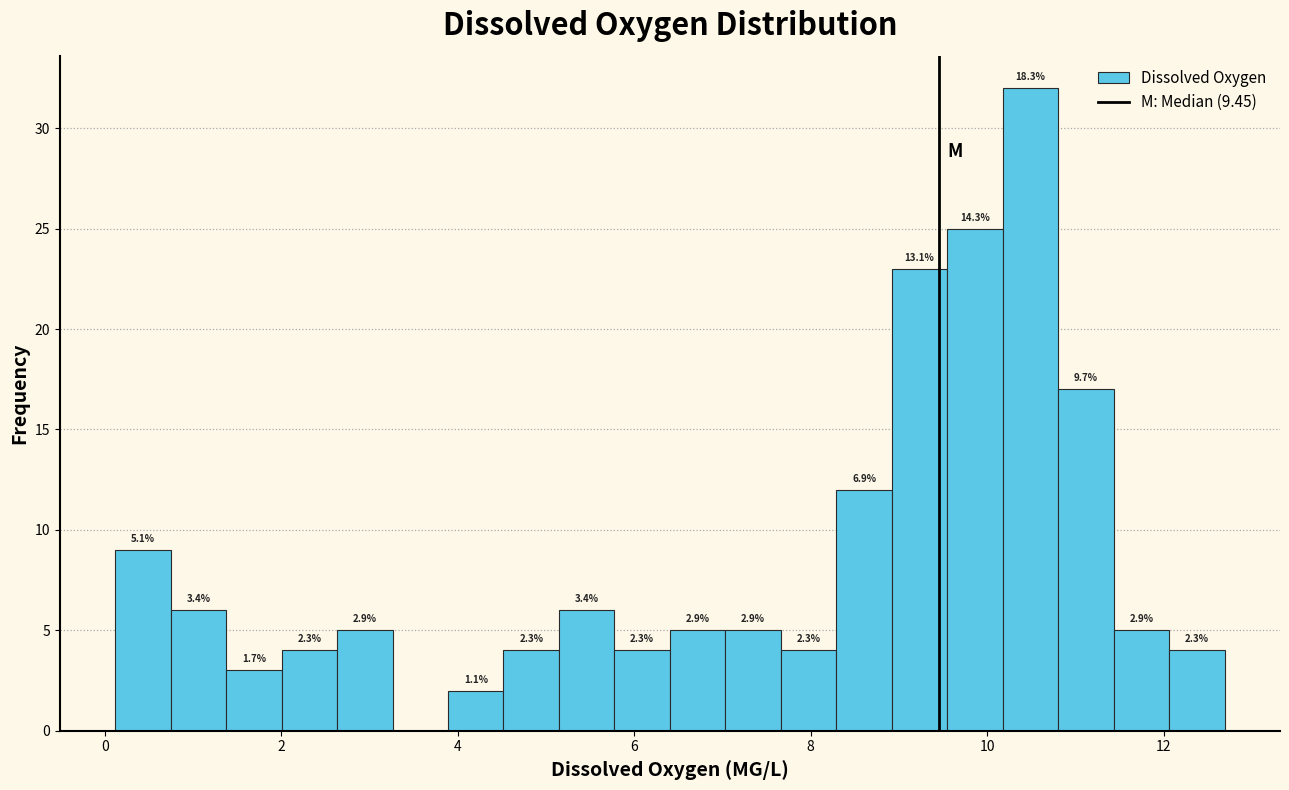

Read against the x-axis, roughly where is the centre of the tallest bar?

10.4